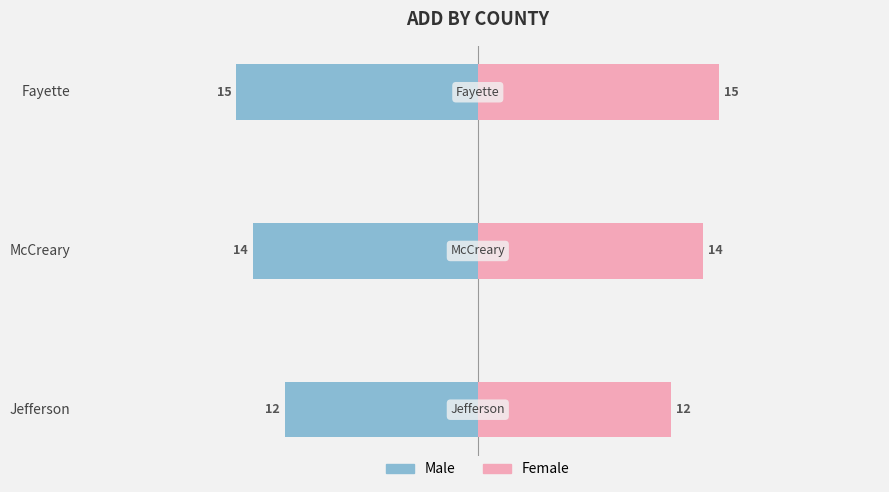

Does the chart contain any negative values?

Yes